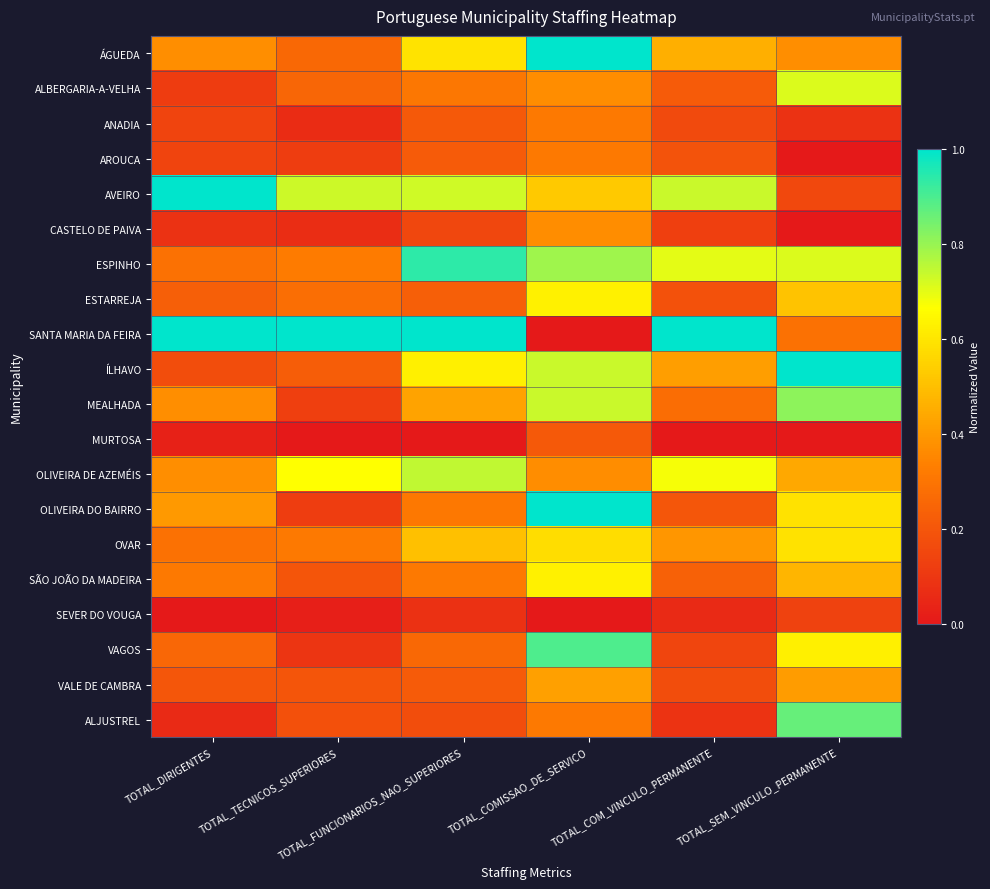

Between TOTAL_FUNCIONARIOS_NAO_SUPERIORES and TOTAL_COMISSAO_DE_SERVICO, which series saw the biggest shift?

SANTA MARIA DA FEIRA